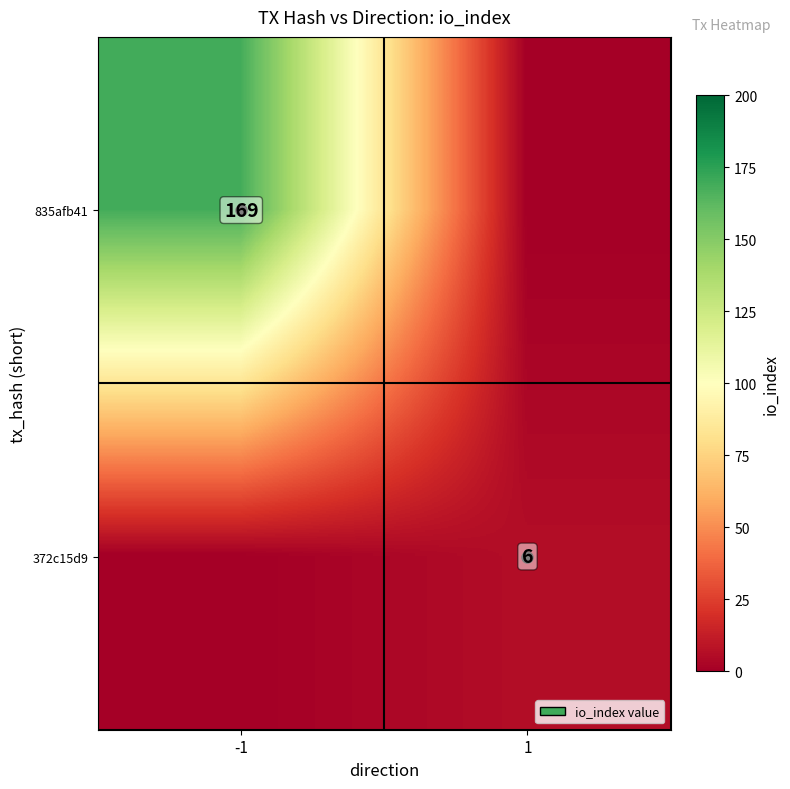

The 372c15d9 series shows 10 at 1. True or false?

False